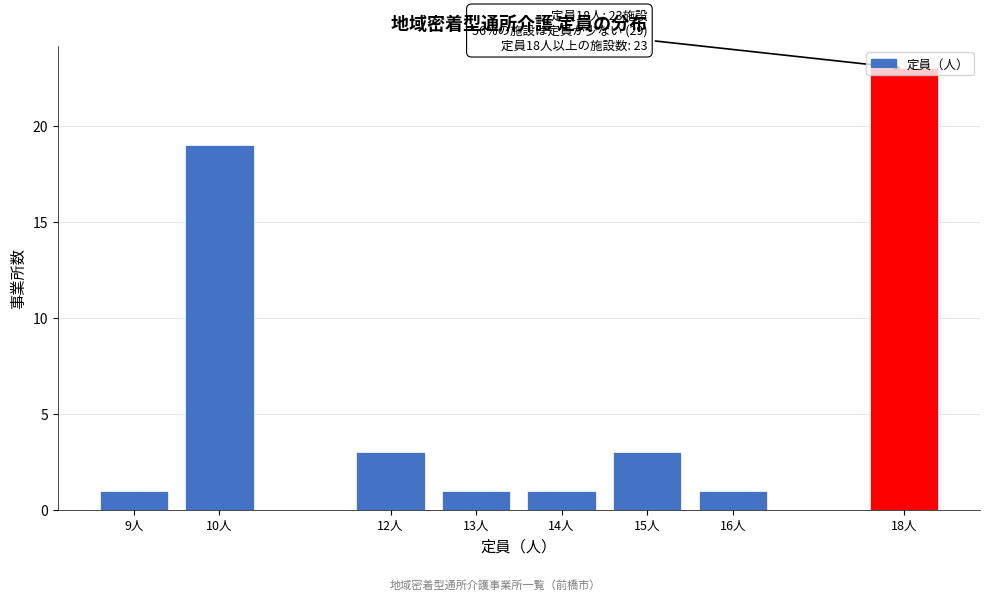

What position from the left is 14人?

5